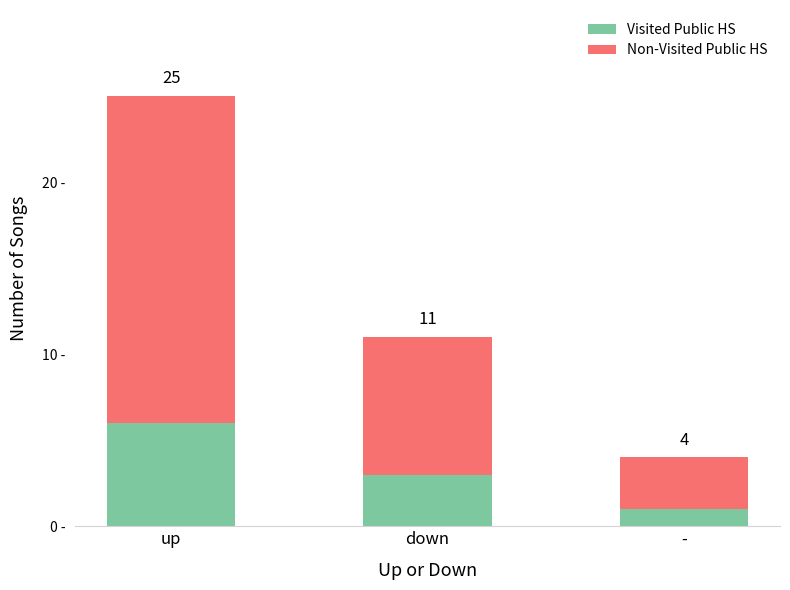

Are the bars horizontal?

No